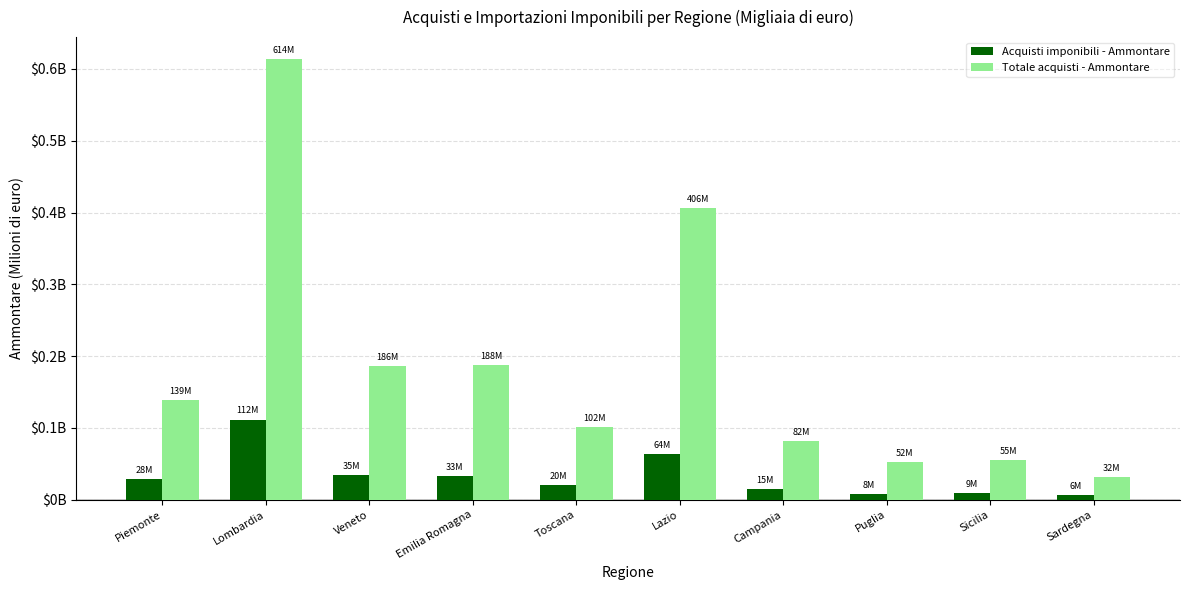

Reading left to right, what are all the values shown in this chart?

Acquisti imponibili - Ammontare: Piemonte=28.4	Lombardia=111.6	Veneto=34.8	Emilia Romagna=33.3	Toscana=20.1	Lazio=63.5	Campania=14.6	Puglia=8.4	Sicilia=9.3	Sardegna=6.1
Totale acquisti - Ammontare: Piemonte=138.7	Lombardia=613.6	Veneto=186.2	Emilia Romagna=187.8	Toscana=101.5	Lazio=406.1	Campania=81.6	Puglia=51.9	Sicilia=55.5	Sardegna=32.1